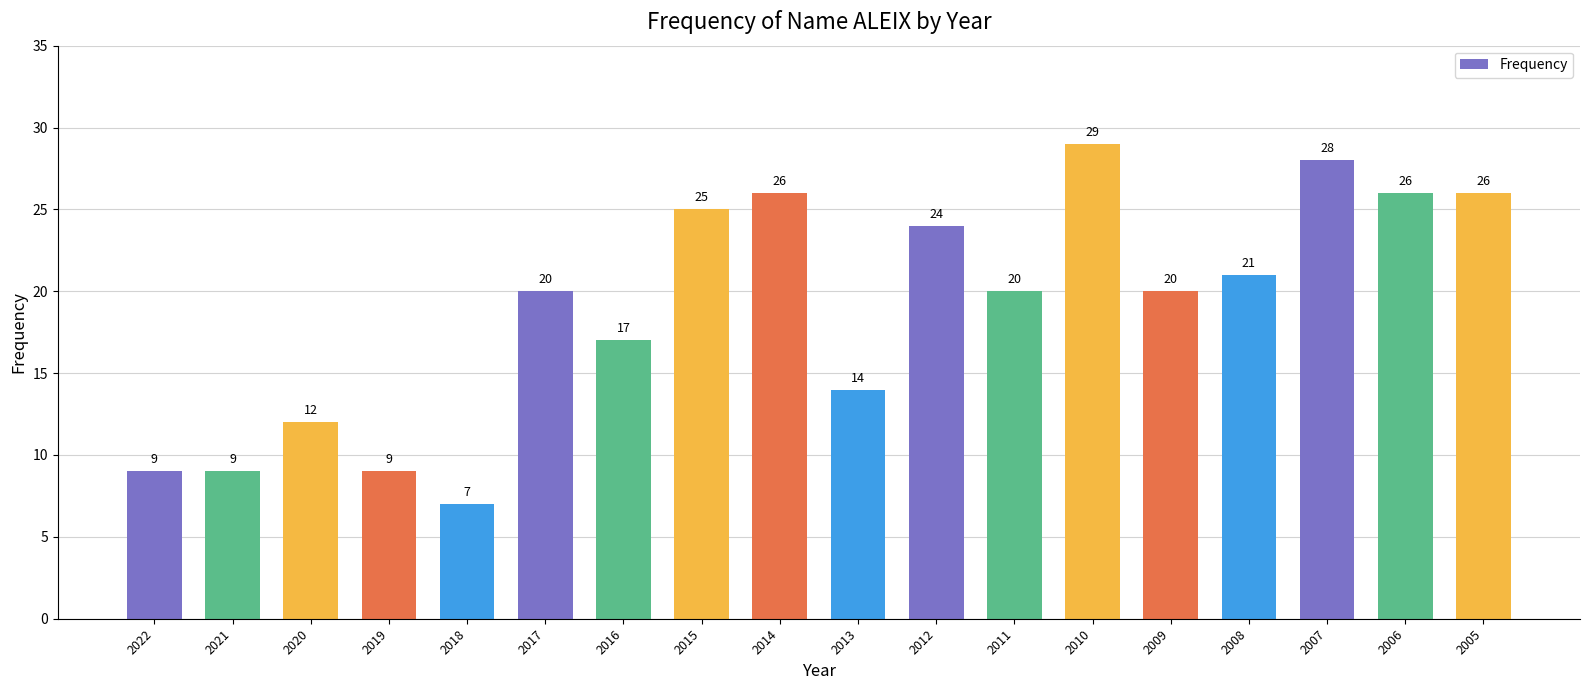

Is it true that the value at 2009 is 27?

False